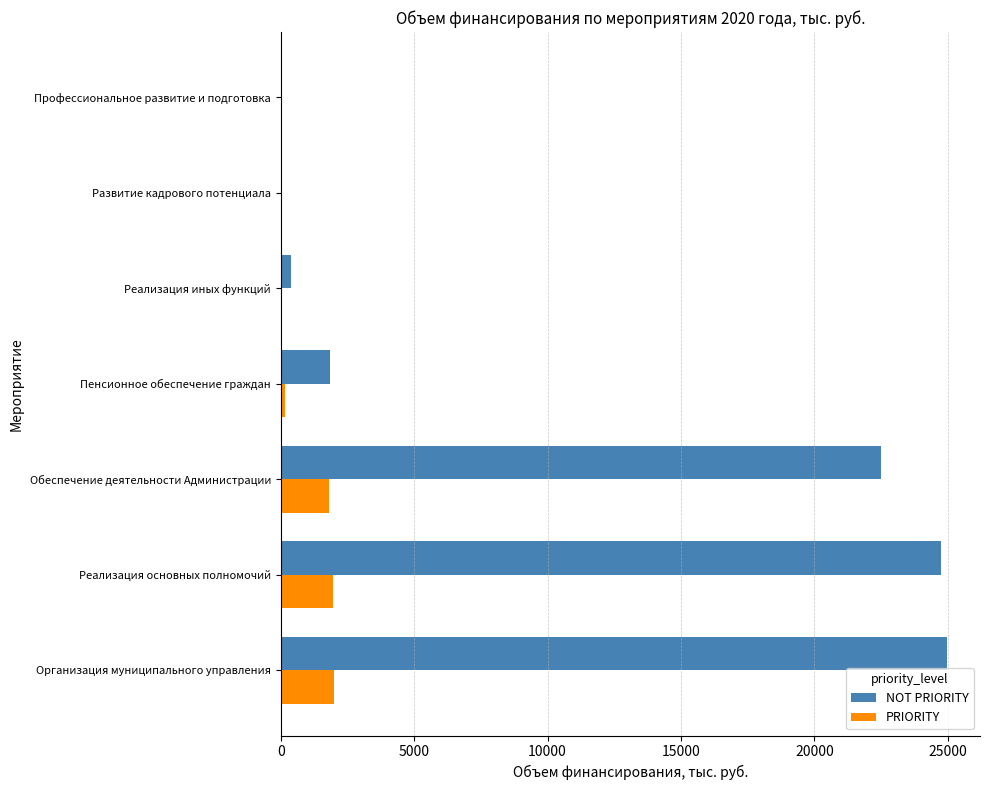

What is the maximum value shown in the chart?

24956.8